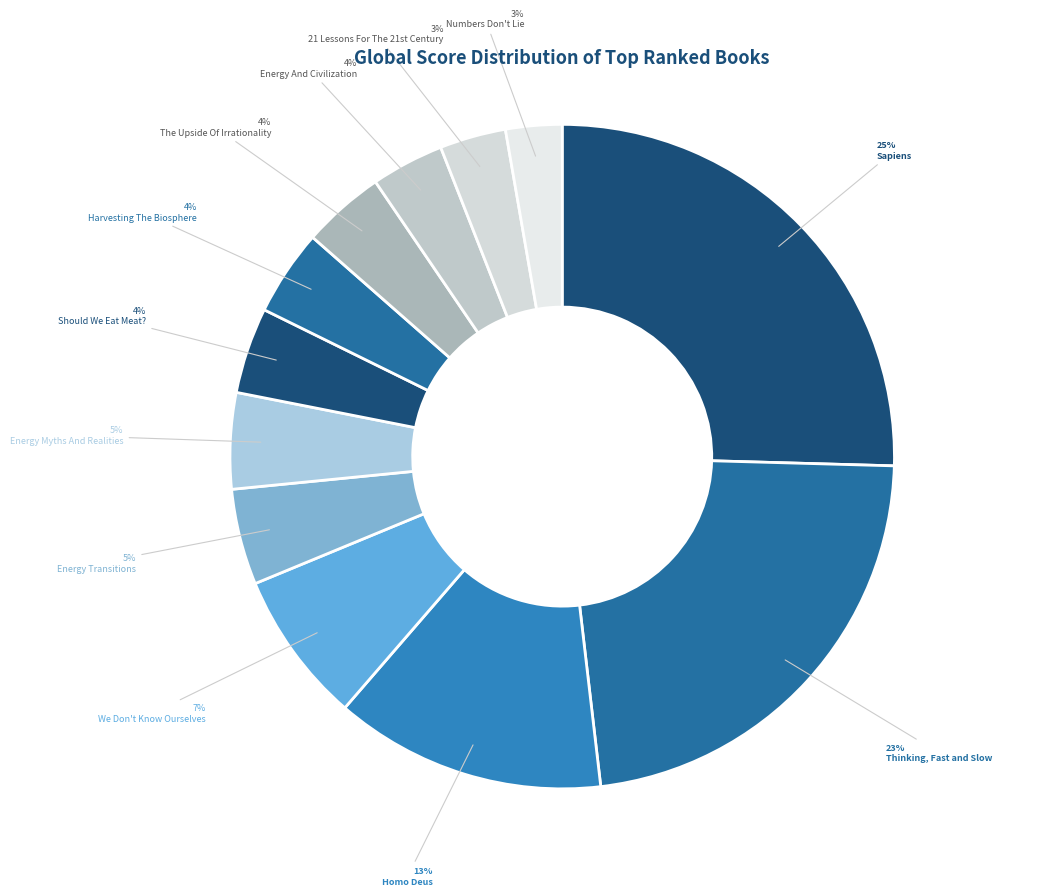

Count the number of slices in the pie.

12